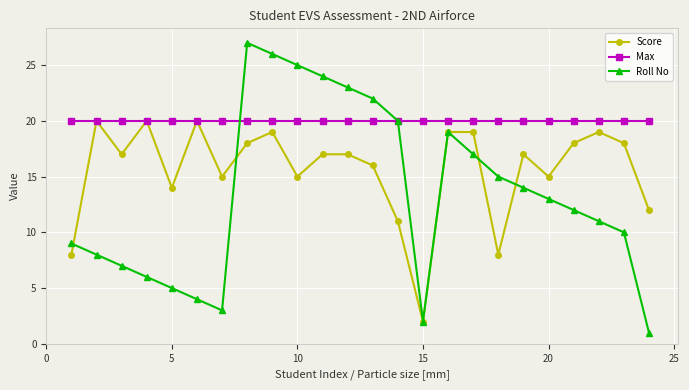

Does the chart display data point markers on the line(s)?

Yes